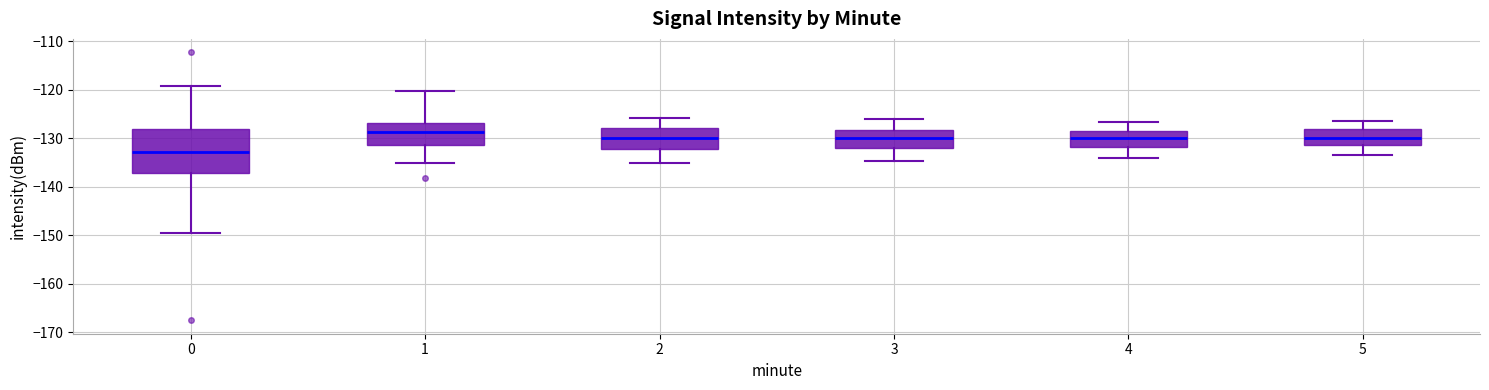

Which box's median line is the highest?

1